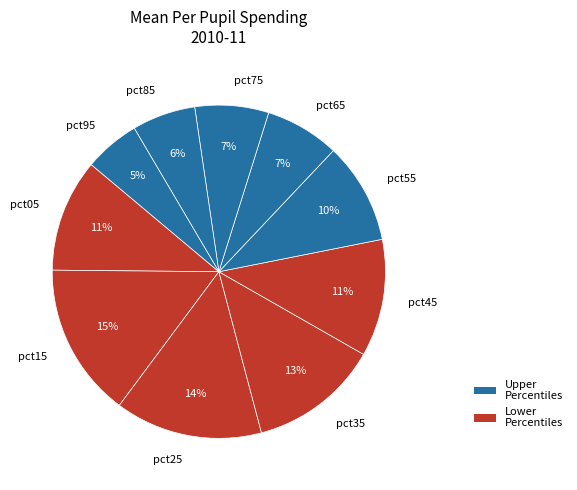

The pct05 slice represents 1% of the pie. True or false?

False